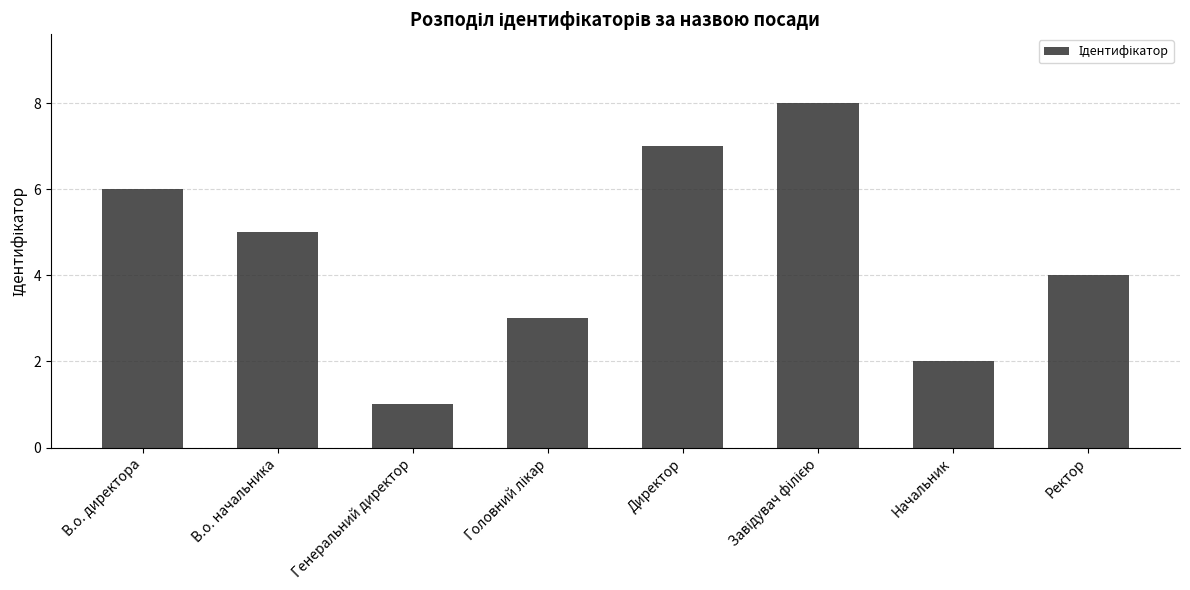

Is it true that the value at Ректор is 4?

True